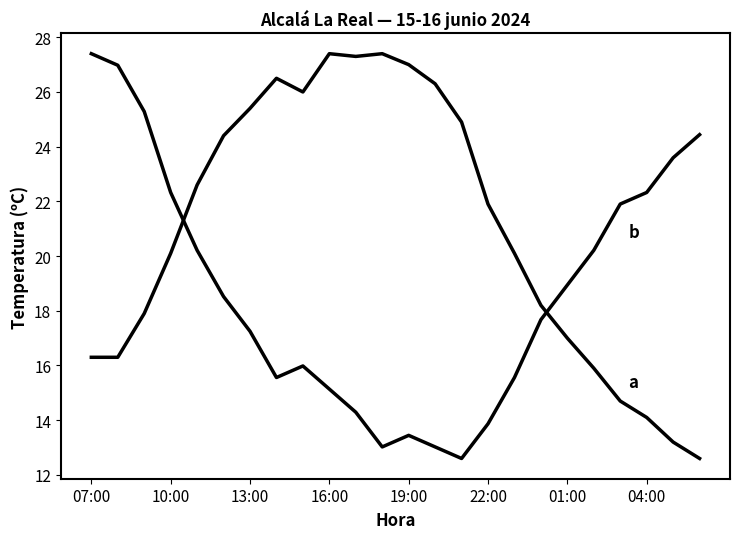

Reading left to right, list all the values displayed in this chart.

Temperatura (ºC): 16.3	16.3	17.9	20.1	22.6	24.4	25.4	26.5	26.0	27.4	27.3	27.4	27.0	26.3	24.9	21.9	20.1	18.2	17.0	15.9	14.7	14.1	13.2	12.6
Humedad (%): 27.4	27.0	25.3	22.3	20.2	18.5	17.3	15.6	16.0	15.1	14.3	13.0	13.4	13.0	12.6	13.9	15.6	17.7	18.9	20.2	21.9	22.3	23.6	24.4